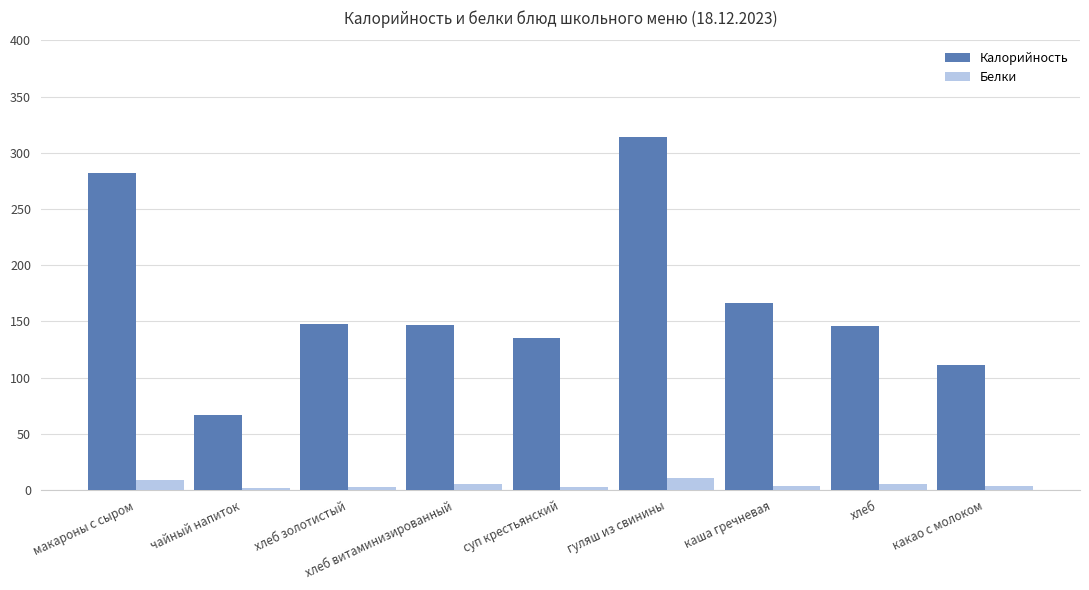

What is the difference between the maximum and minimum values in the Калорийность series?

247